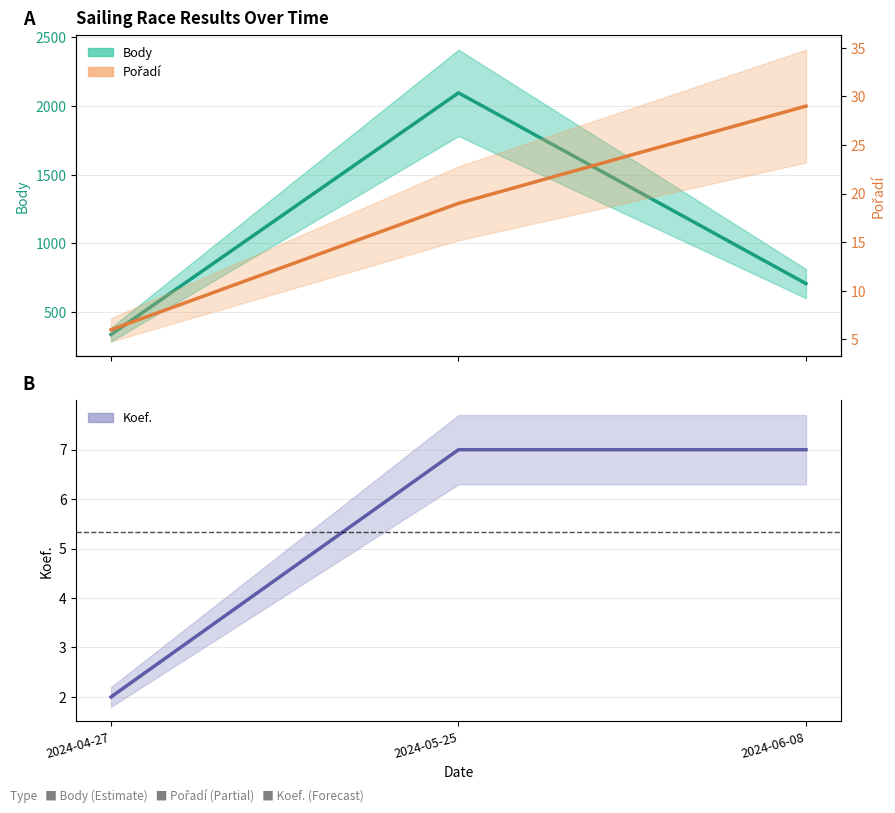

How many lines are shown in the chart?

3